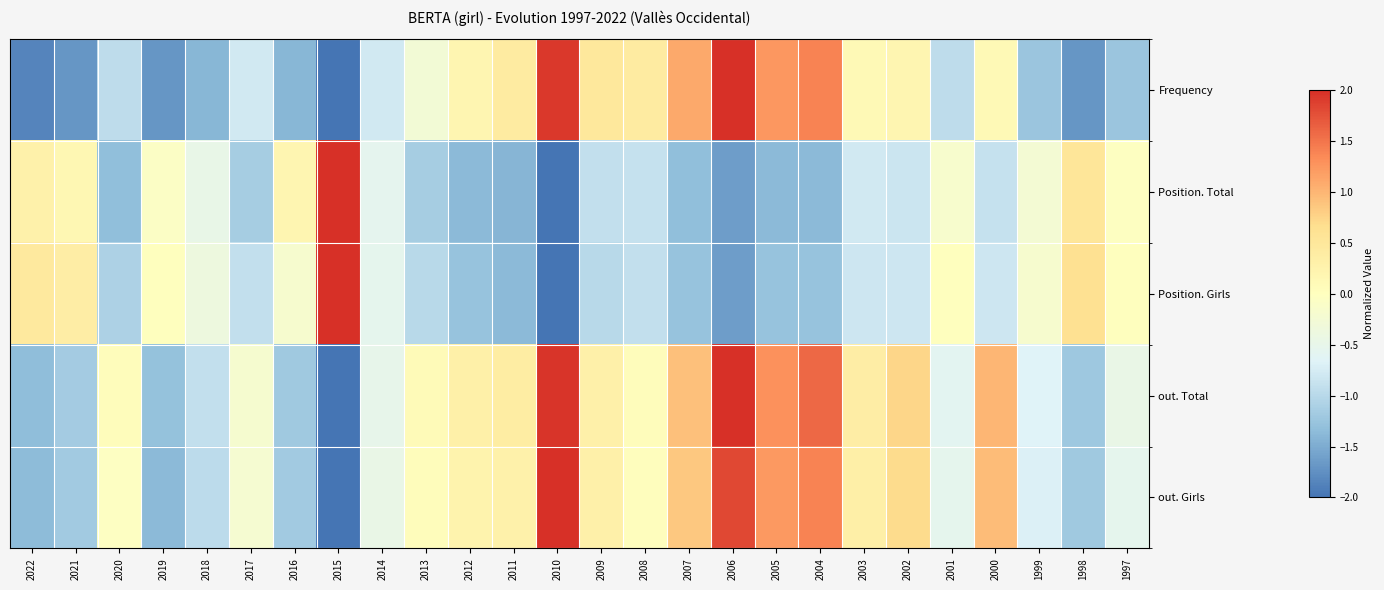

Reading left to right, transcribe all the data shown in this chart.

Frequency: 2022=-1.8	2021=-1.7	2020=-0.9	2019=-1.7	2018=-1.4	2017=-0.8	2016=-1.4	2015=-2.0	2014=-0.8	2013=-0.3	2012=0.2	2011=0.4	2010=1.9	2009=0.5	2008=0.4	2007=1.1	2006=2.0	2005=1.2	2004=1.4	2003=0.1	2002=0.2	2001=-0.9	2000=0.1	1999=-1.2	1998=-1.7	1997=-1.2
Position. Total: 2022=0.3	2021=0.2	2020=-1.3	2019=-0.1	2018=-0.5	2017=-1.1	2016=0.2	2015=2.0	2014=-0.6	2013=-1.1	2012=-1.4	2011=-1.4	2010=-2.0	2009=-0.9	2008=-0.9	2007=-1.3	2006=-1.6	2005=-1.4	2004=-1.4	2003=-0.8	2002=-0.8	2001=-0.2	2000=-0.9	1999=-0.2	1998=0.5	1997=-0.0
Position. Girls: 2022=0.5	2021=0.4	2020=-1.1	2019=0.0	2018=-0.4	2017=-0.9	2016=-0.2	2015=2.0	2014=-0.5	2013=-1.0	2012=-1.3	2011=-1.4	2010=-2.0	2009=-1.0	2008=-0.9	2007=-1.3	2006=-1.6	2005=-1.3	2004=-1.3	2003=-0.8	2002=-0.8	2001=0.0	2000=-0.8	1999=-0.2	1998=0.6	1997=0.0
out. Total: 2022=-1.3	2021=-1.2	2020=0.1	2019=-1.3	2018=-0.9	2017=-0.2	2016=-1.2	2015=-2.0	2014=-0.5	2013=0.1	2012=0.3	2011=0.4	2010=2.0	2009=0.3	2008=0.1	2007=0.9	2006=2.0	2005=1.3	2004=1.6	2003=0.4	2002=0.7	2001=-0.6	2000=1.0	1999=-0.7	1998=-1.2	1997=-0.5
out. Girls: 2022=-1.4	2021=-1.2	2020=-0.0	2019=-1.4	2018=-1.0	2017=-0.2	2016=-1.2	2015=-2.0	2014=-0.5	2013=0.1	2012=0.2	2011=0.3	2010=2.0	2009=0.3	2008=0.0	2007=0.9	2006=1.8	2005=1.2	2004=1.4	2003=0.3	2002=0.7	2001=-0.5	2000=0.9	1999=-0.7	1998=-1.2	1997=-0.5